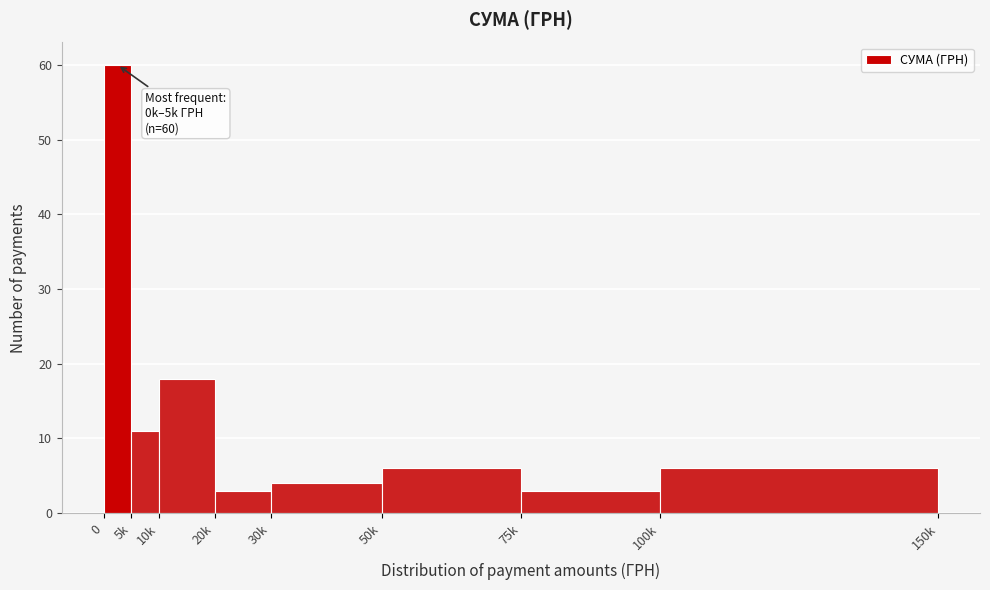

Reading left to right, list all the values displayed in this chart.

60	11	18	3	4	6	3	6